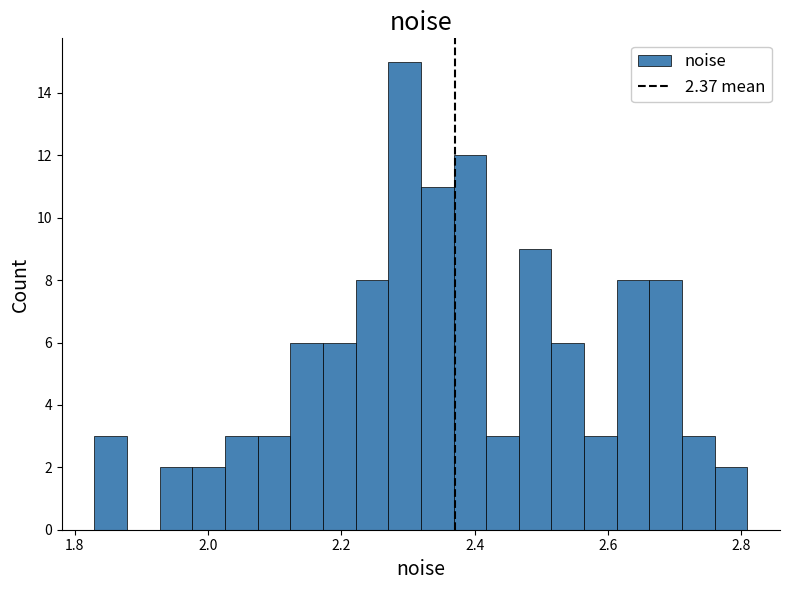

Around what value on the x-axis is the tallest bar? Give the approximate position of its centre, as read against the axis.

2.30